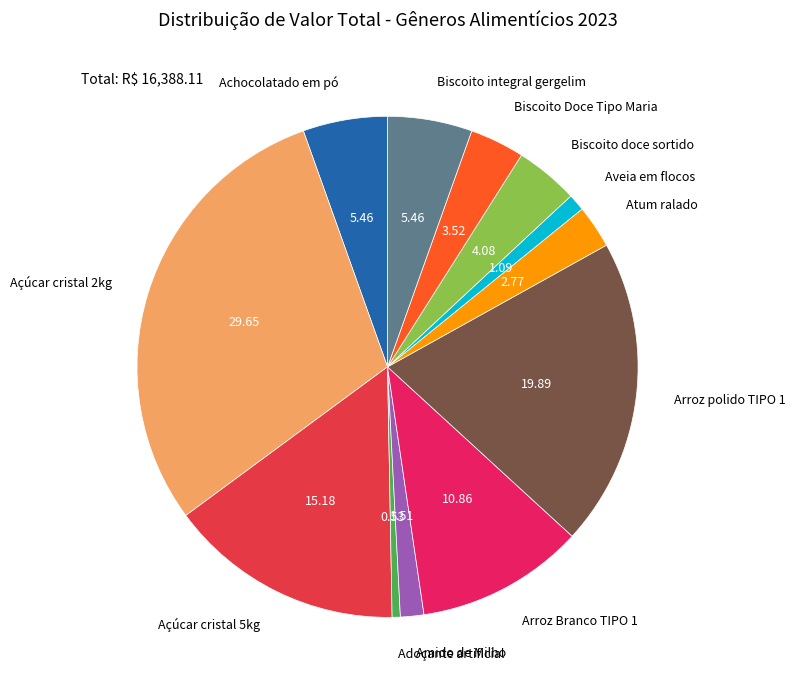

What is the smallest slice in the pie chart?

Adoçante artificial